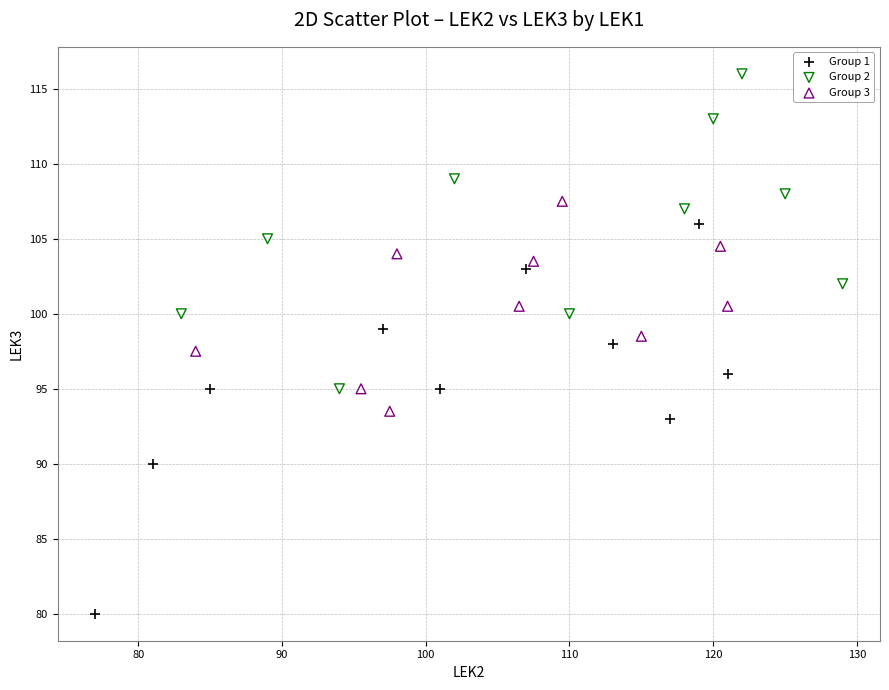

Which series contains the highest Y value?

Group 2